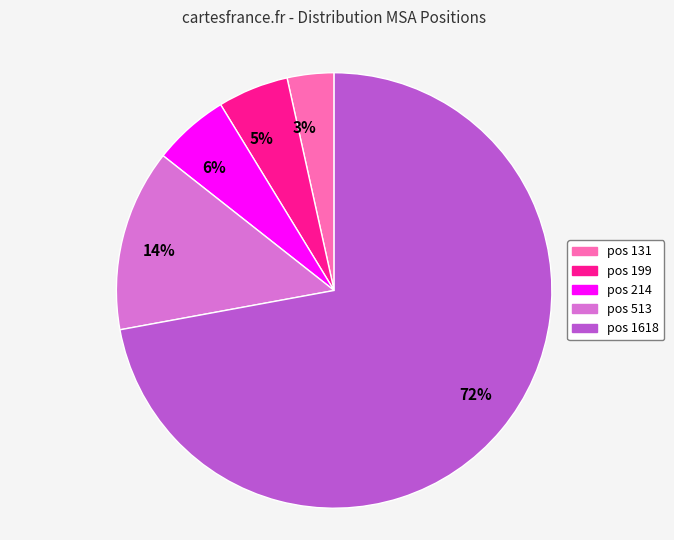

Which category has the smallest portion of the pie?

pos 131